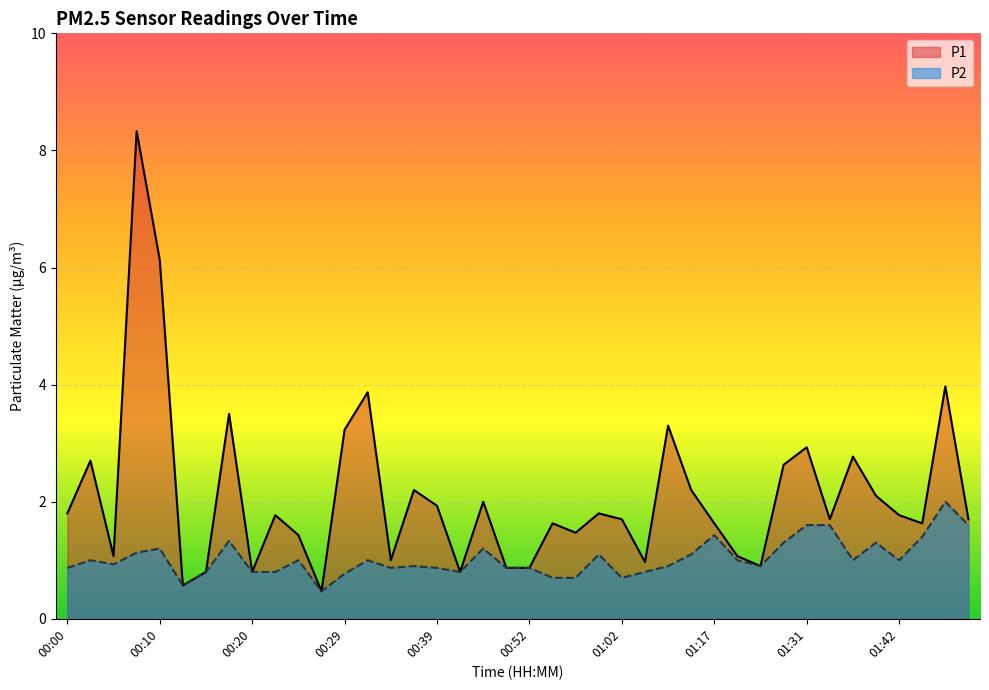

True or false: P1 and P2 intersect in this chart.

False